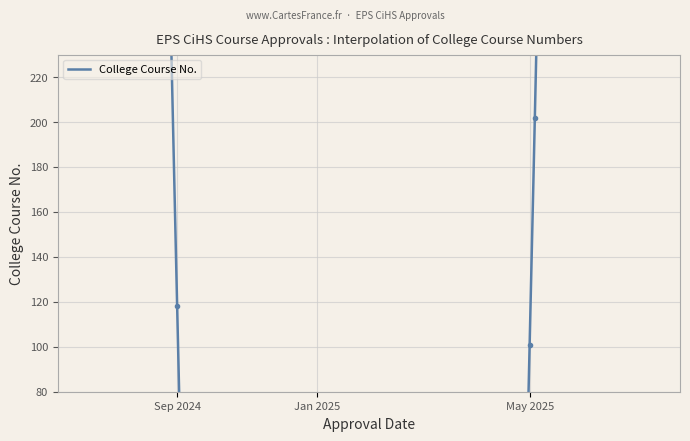

What is the sum of all values?

421